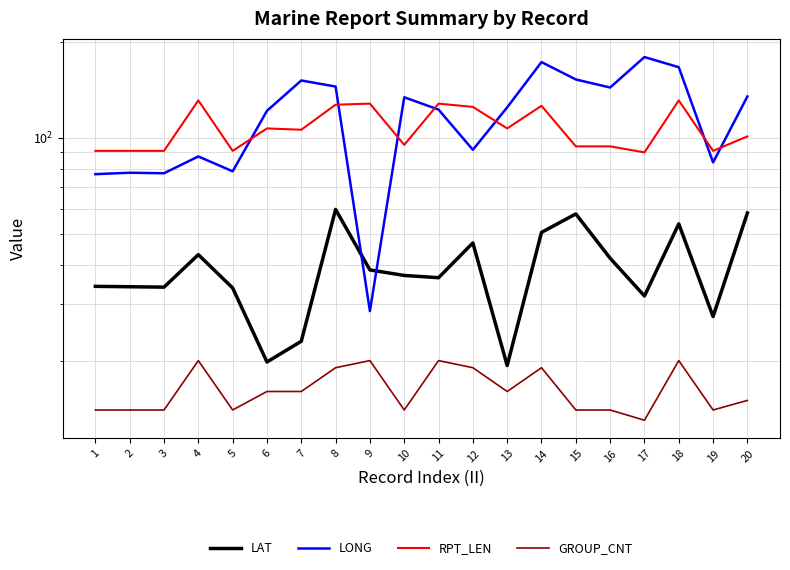

Between 9 and 4, which is larger?

4